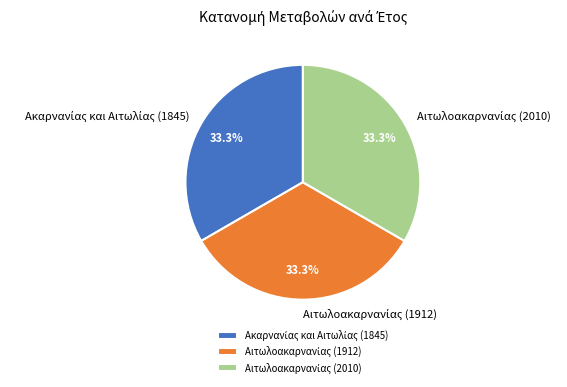

Does any single category account for the majority?

No